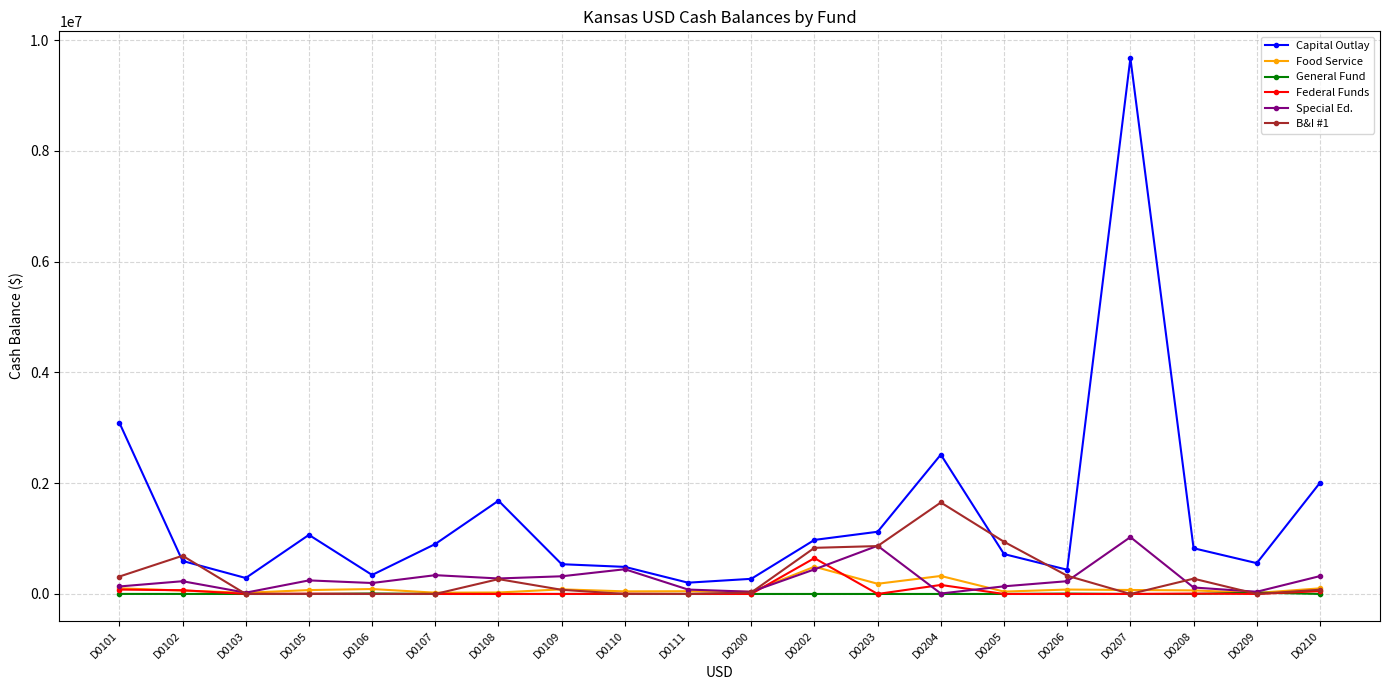

Which label corresponds to the largest value in the chart?

D0207